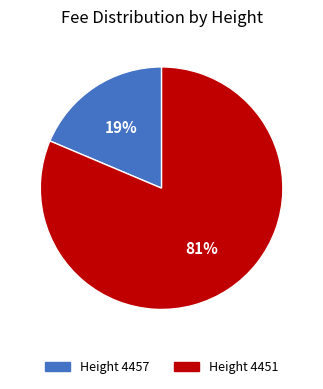

What is the largest slice in the pie chart?

Height 4451